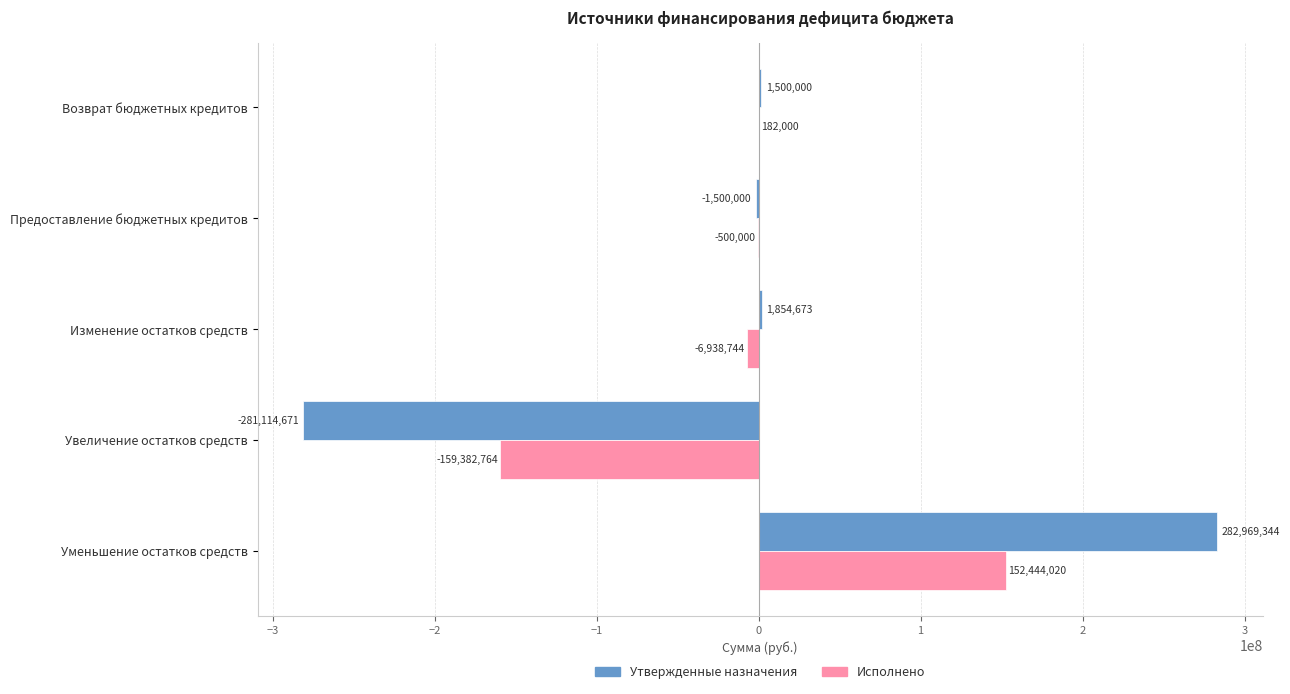

How many positive values does the Исполнено series have?

2